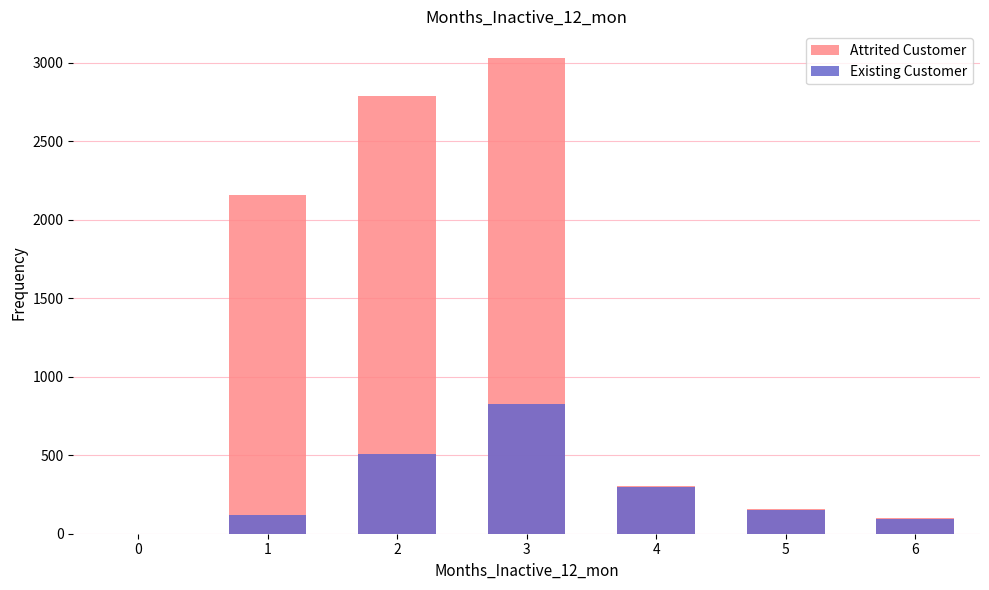

What is the average value of the Existing Customer series?

285